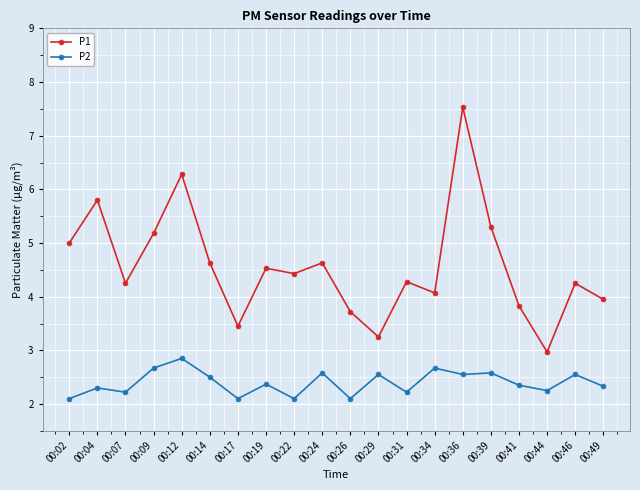

Which category has the highest value across all series?

00:36